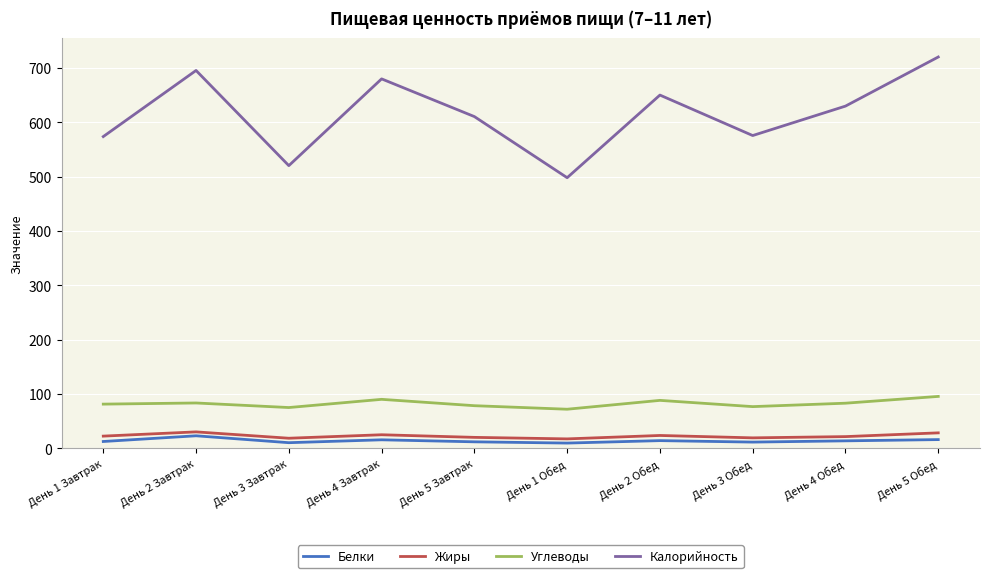

Is the value of Жиры at День 4 Обед greater than the value of Калорийность at День 1 Обед?

No